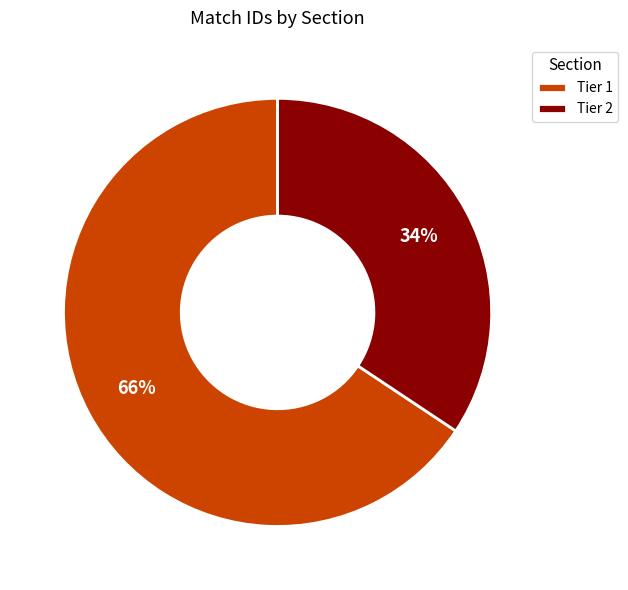

Does any single category account for the majority?

Yes